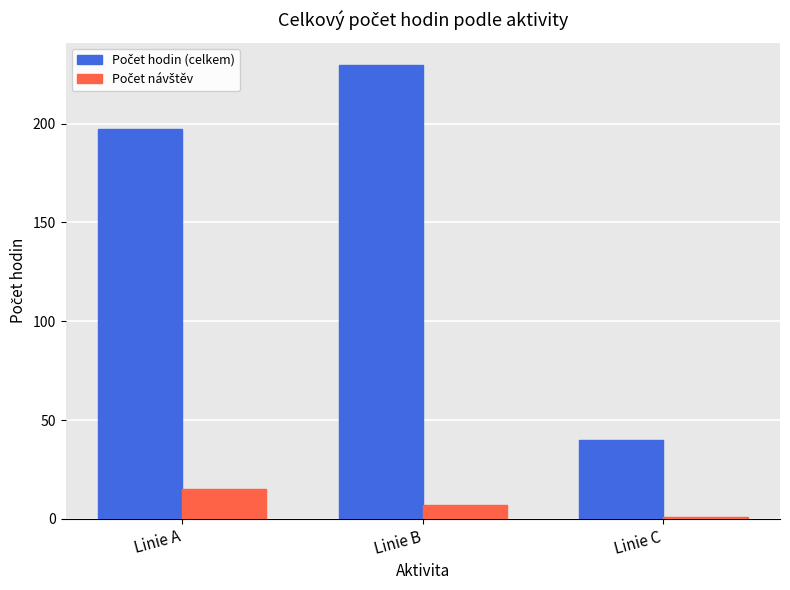

What is the difference between the highest and lowest values at Linie B?

222.5